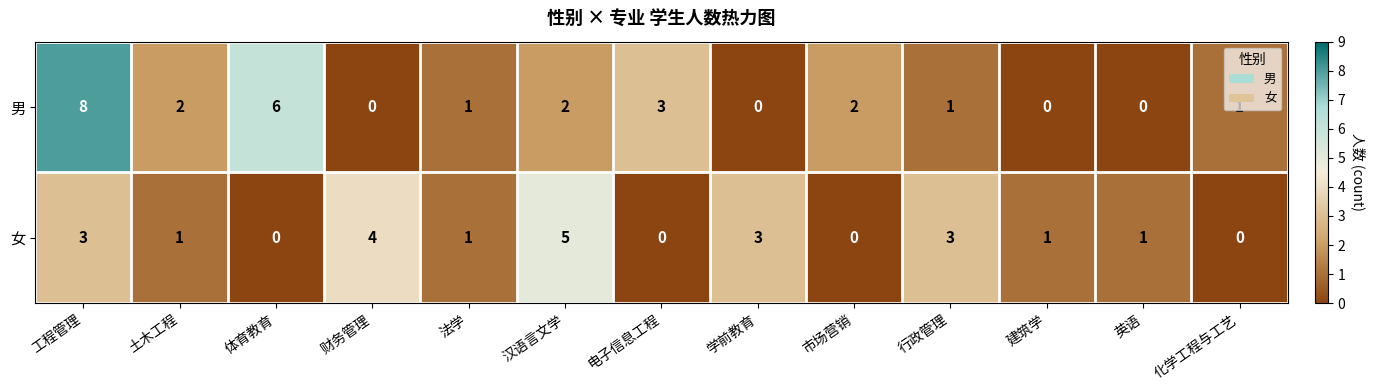

What is the sum of all 男 values?

26